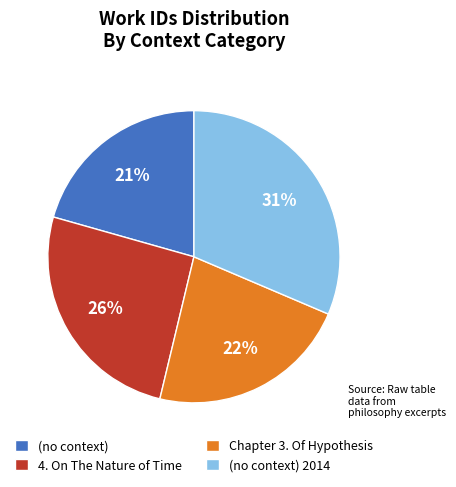

Is it true that (no context) is 12% of the pie?

False